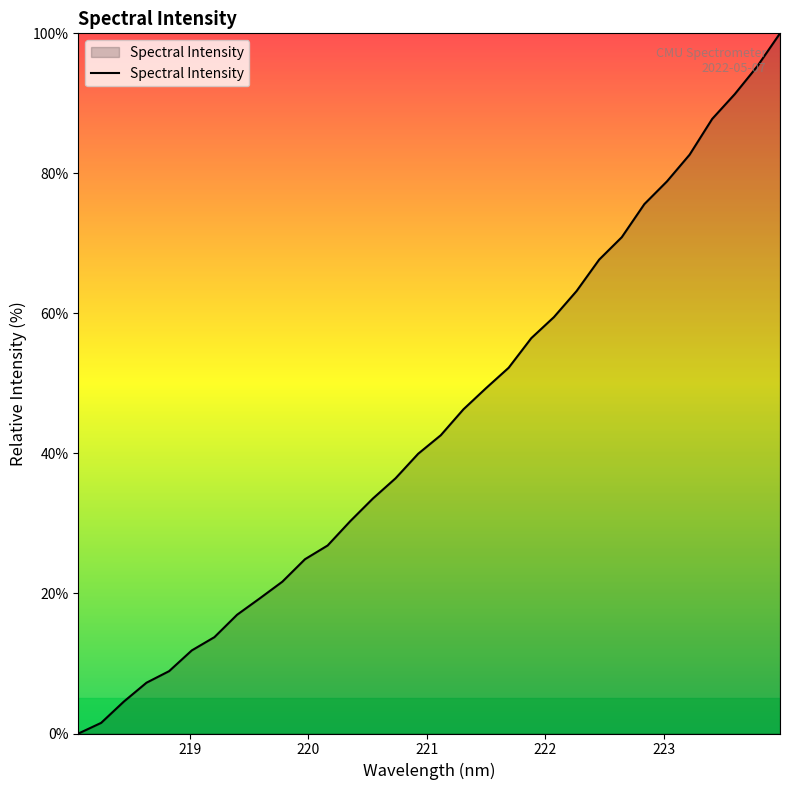

How many distinct data groups are displayed?

1